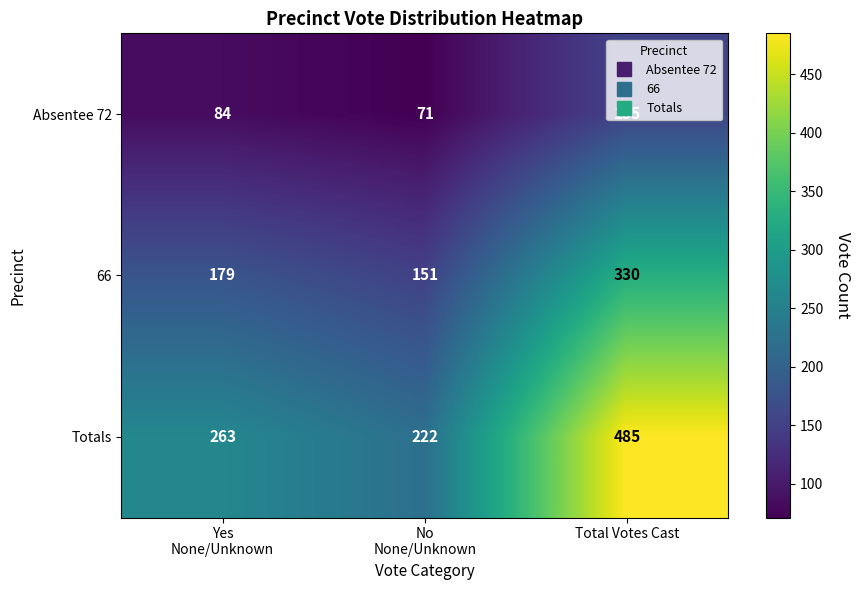

How many data points does each series have?

3